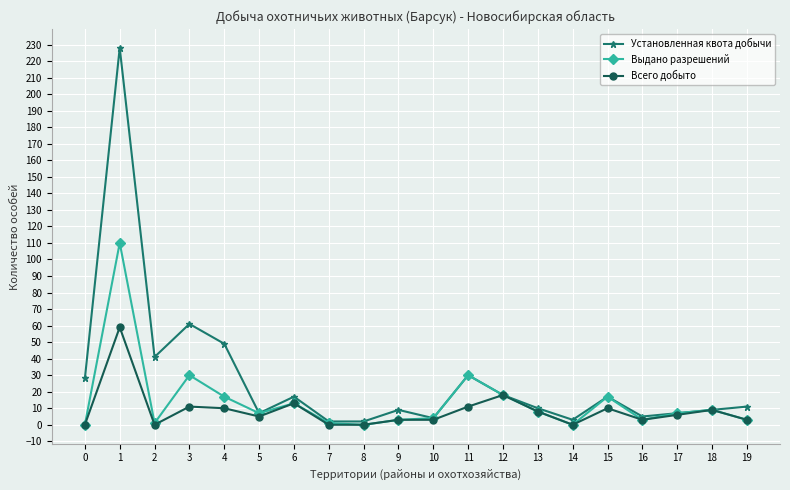

Which series has the largest range (max minus min)?

Установленная квота добычи